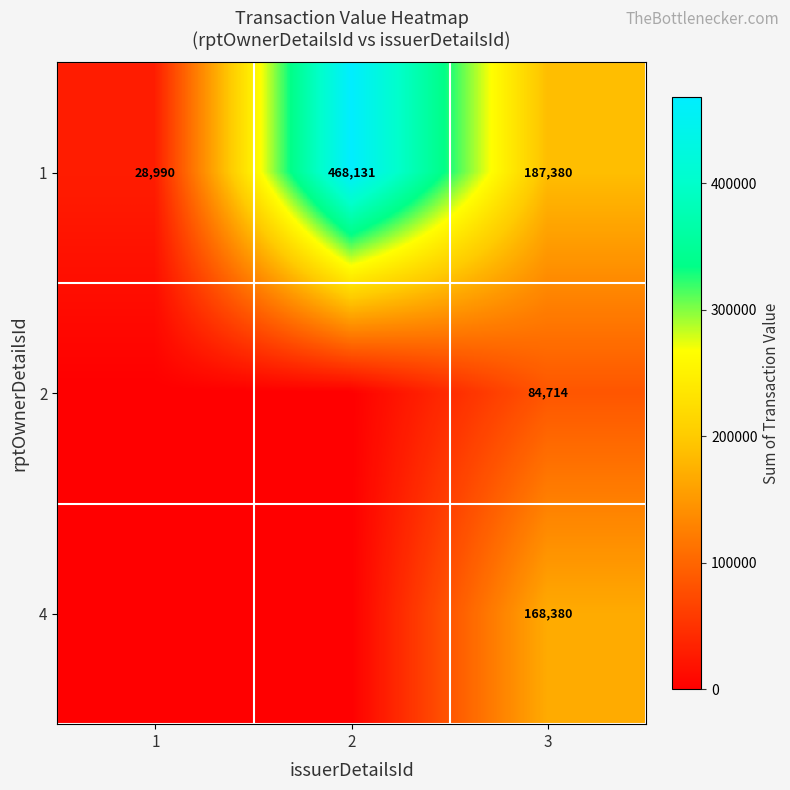

What is the sum of the 1 values at 1 and 3?

216370